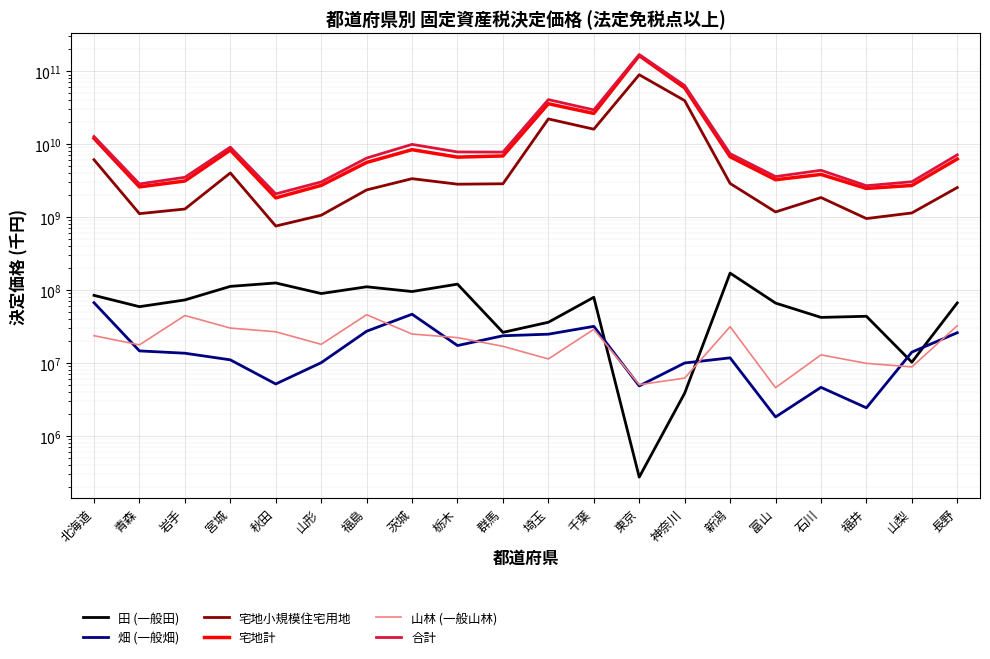

Reading right to left, what are all the values shown in this chart?

田 (一般田): 長野=66790175	山梨=10289411	福井=43804136	石川=42273446	富山=66466001	新潟=170976415	神奈川=3869820	東京=274036	千葉=79766471	埼玉=36259443	群馬=26360766	栃木=120730245	茨城=95629048	福島=111066869	山形=89748673	秋田=125296972	宮城=112526102	岩手=73319675	青森=59297690	北海道=84751346
畑 (一般畑): 長野=26078134	山梨=14135757	福井=2439644	石川=4653410	富山=1827279	新潟=11799829	神奈川=10033938	東京=4870349	千葉=31879533	埼玉=24891683	群馬=23683599	栃木=17394794	茨城=46754266	福島=27325277	山形=10130436	秋田=5173907	宮城=11080286	岩手=13657726	青森=14688251	北海道=67215939
宅地小規模住宅用地: 長野=2543482378	山梨=1141173060	福井=955648285	石川=1855593165	富山=1178321449	新潟=2893168075	神奈川=39503858037	東京=89364448363	千葉=16030558132	埼玉=22168977434	群馬=2863853094	栃木=2826430271	茨城=3364873011	福島=2359424069	山形=1061382102	秋田=754656690	宮城=4031532433	岩手=1291406361	青森=1116064754	北海道=6111484002
宅地計: 長野=6266020132	山梨=2716894911	福井=2473873662	石川=3846931457	富山=3253639832	新潟=6721728613	神奈川=59081205822	東京=163383202791	千葉=26375550956	埼玉=35785494465	群馬=6887546297	栃木=6642640379	茨城=8397828866	福島=5613684608	山形=2722797499	秋田=1834431778	宮城=8311044625	岩手=3126288289	青森=2596427072	北海道=12007319577
山林 (一般山林): 長野=32513659	山梨=8867317	福井=9915559	石川=12956561	富山=4603475	新潟=31548458	神奈川=6231834	東京=5058479	千葉=29010857	埼玉=11399200	群馬=16978715	栃木=22355550	茨城=24995858	福島=46008178	山形=18058517	秋田=26851333	宮城=30199678	岩手=44869624	青森=17772105	北海道=23732104
合計: 長野=7141933154	山梨=3054115740	福井=2694431875	石川=4383908749	富山=3593770383	新潟=7400689436	神奈川=63575564577	東京=169054063116	千葉=29459309146	埼玉=40743231491	群馬=7776621829	栃木=7819695619	茨城=9928147307	福島=6445961958	山形=3037609058	秋田=2081655893	宮城=9097781566	岩手=3515502277	青森=2851325728	北海道=12740131312